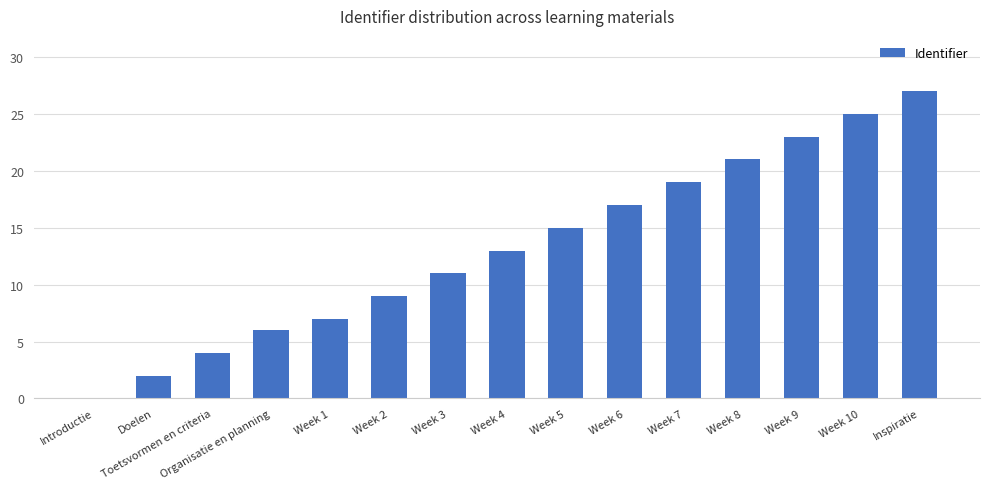

What is the sum of all values?

199